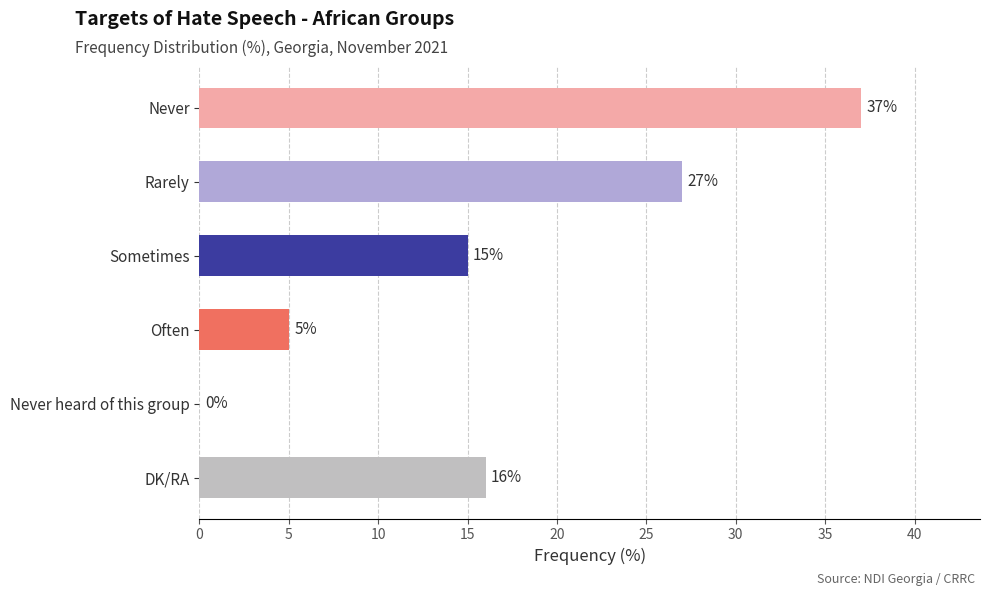

True or false: the data shows 15 at Sometimes.

True